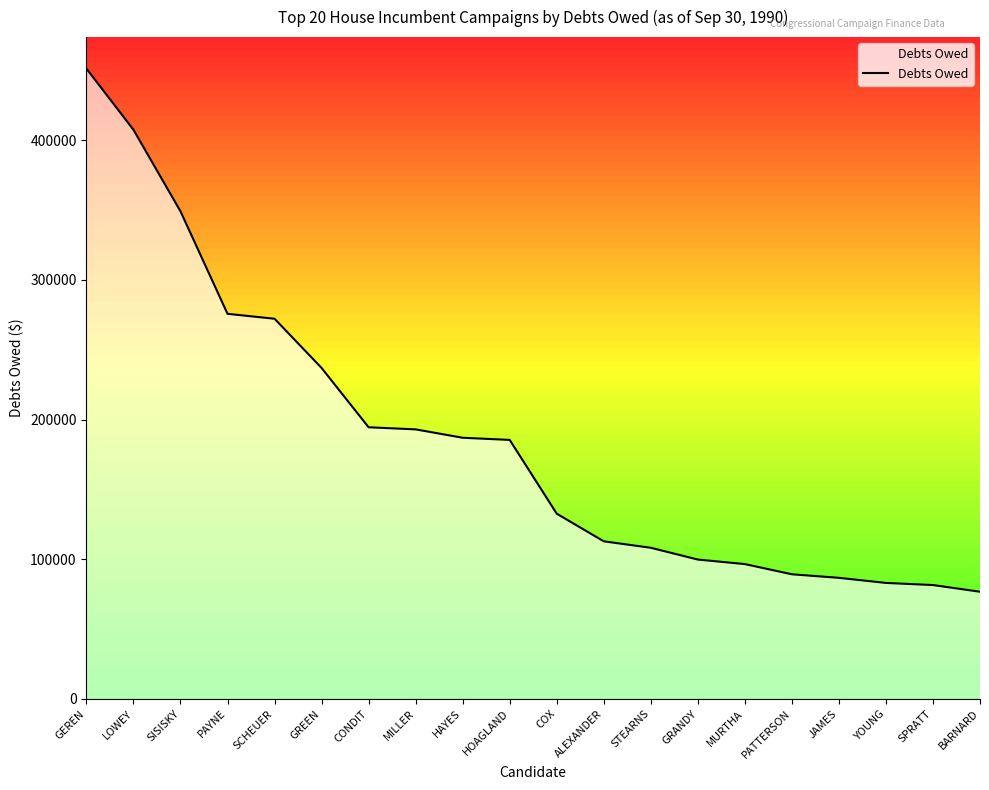

Which category has the highest value across all series?

GEREN